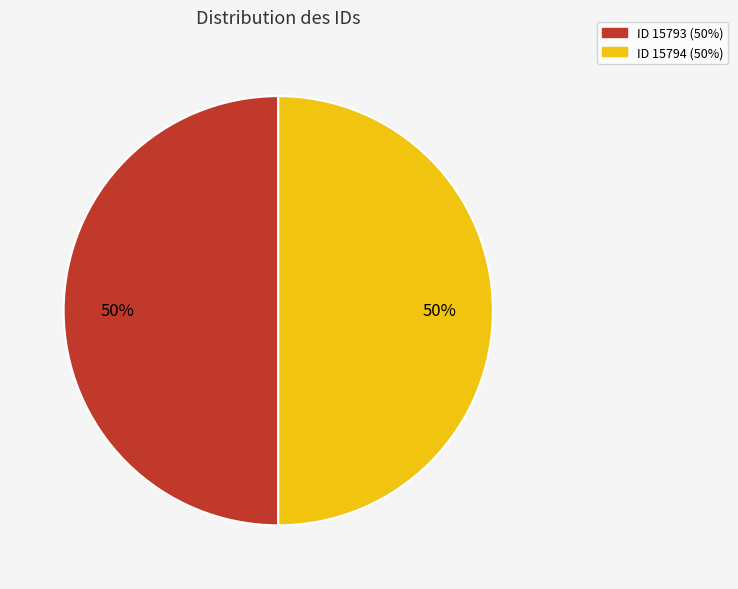

To the nearest percent, what is the average slice percentage?

50%